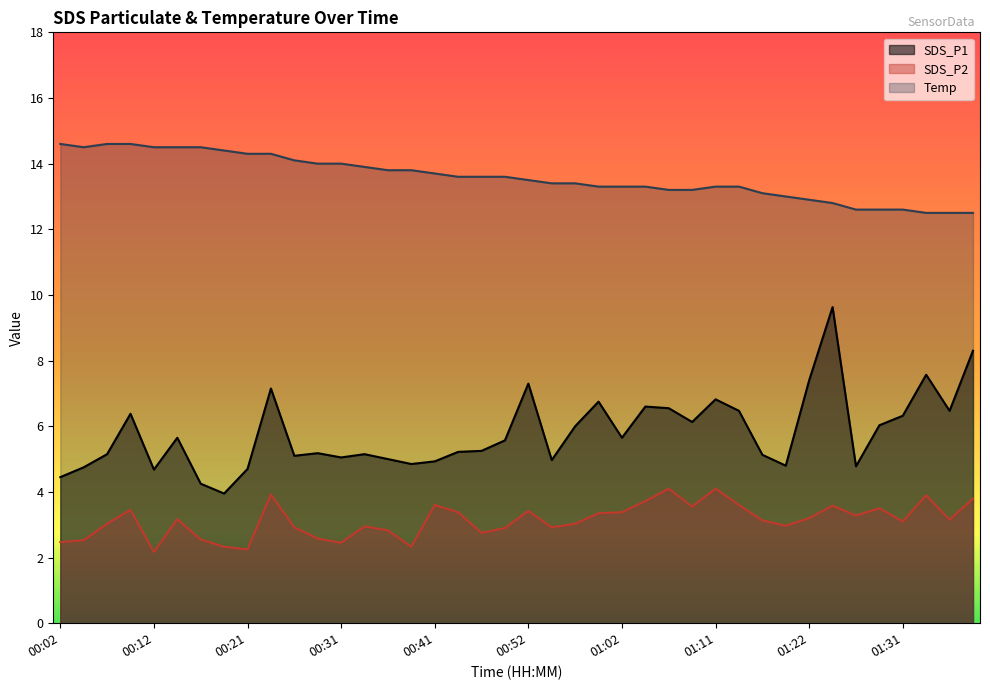

True or false: SDS_P2 and Temp intersect in this chart.

False